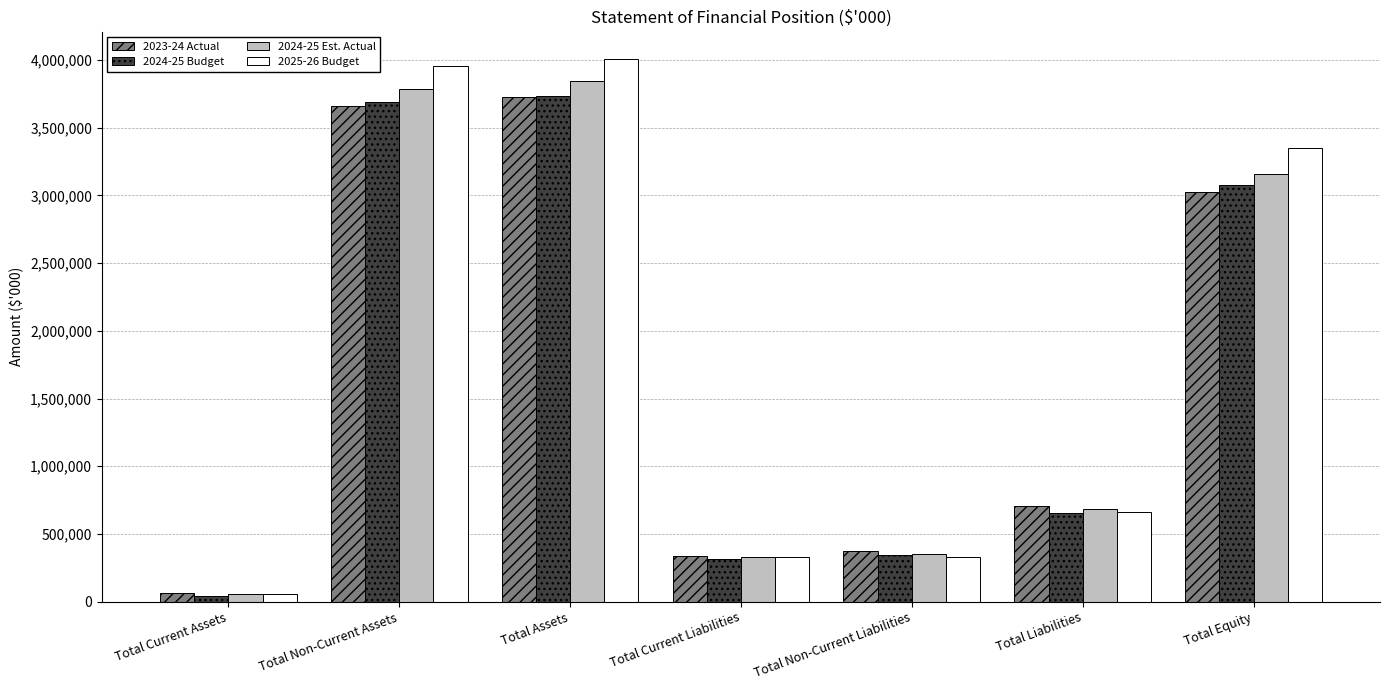

Where is 2025-26 Budget nearest to the value 2033493?

Total Equity